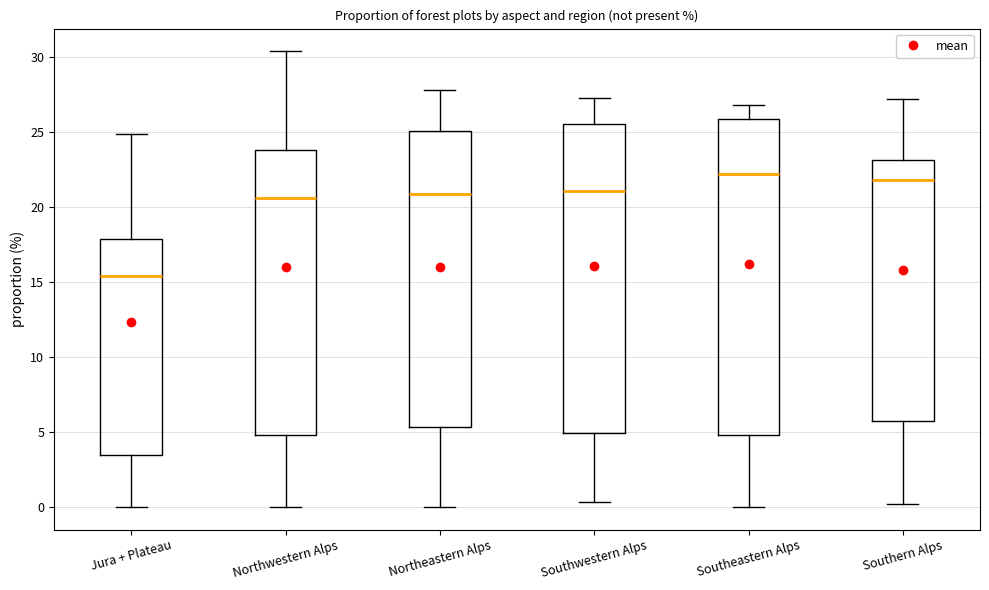

Which box has the lowest median line?

Jura + Plateau